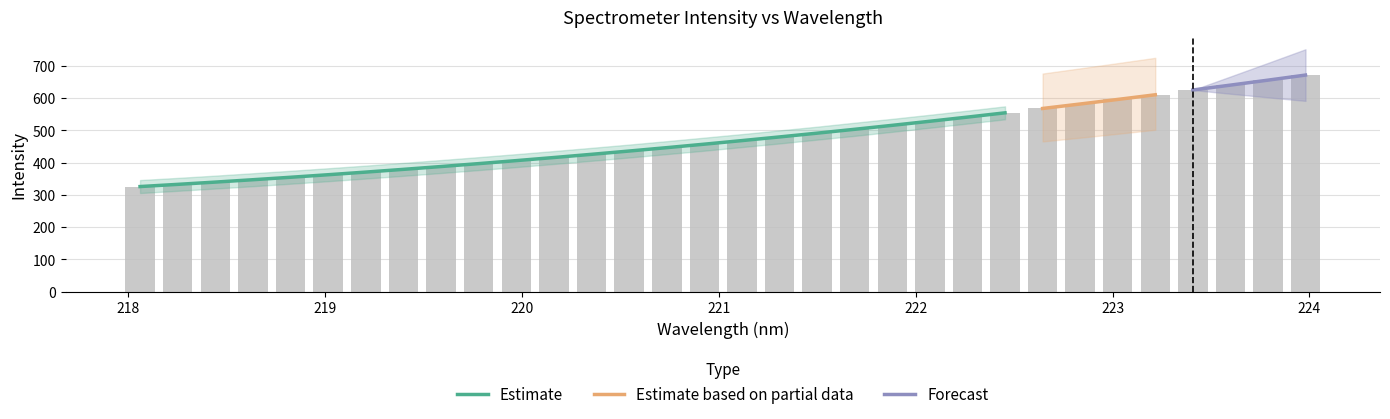

Read the value at 221.6902.

502.5